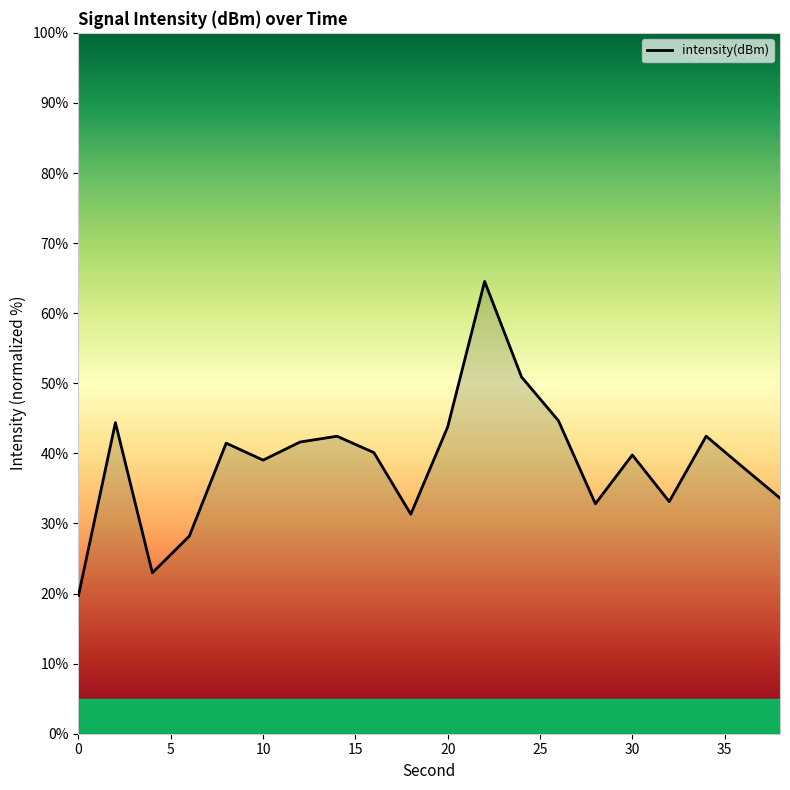

What is the smallest value displayed?

19.7